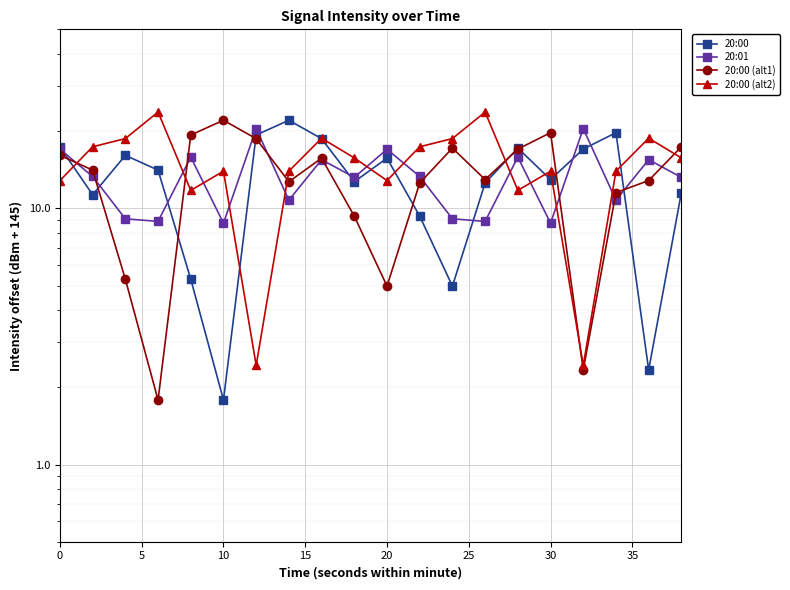

How many categories are shown in the chart?

20